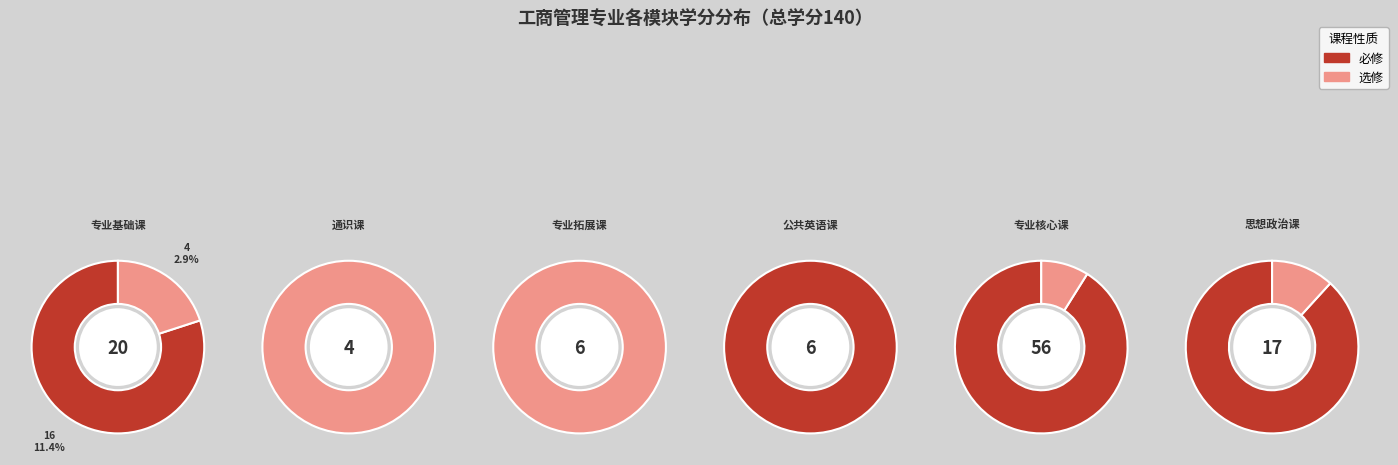

How many segments does this pie chart have?

6